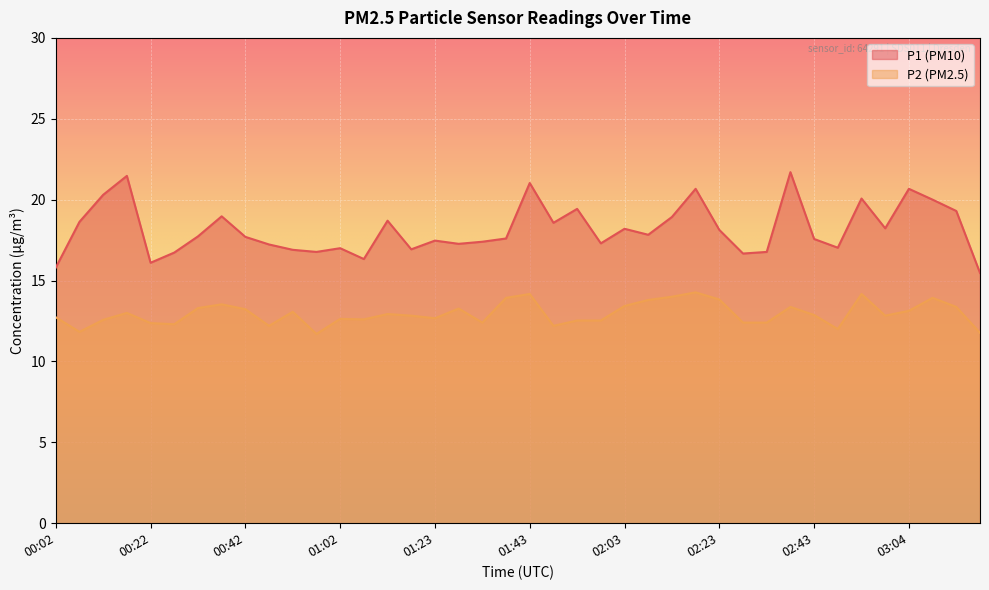

What are all the series names shown in the legend?

P1 (PM10), P2 (PM2.5)